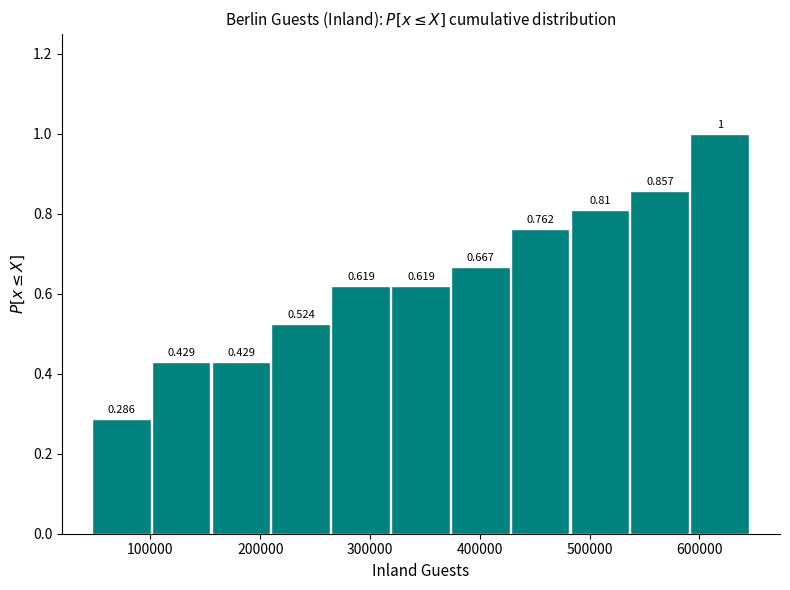

Reading left to right, list every bar in this chart as the range it spans on the x-axis followed by its height. The bar edges are not printed on the chart, so give them approximately, as read against the axis.

50000 to 100000: 0.286
100000 to 160000: 0.429
160000 to 210000: 0.429
210000 to 260000: 0.524
260000 to 320000: 0.619
320000 to 370000: 0.619
370000 to 430000: 0.667
430000 to 480000: 0.762
480000 to 540000: 0.810
540000 to 590000: 0.857
590000 to 650000: 1.000